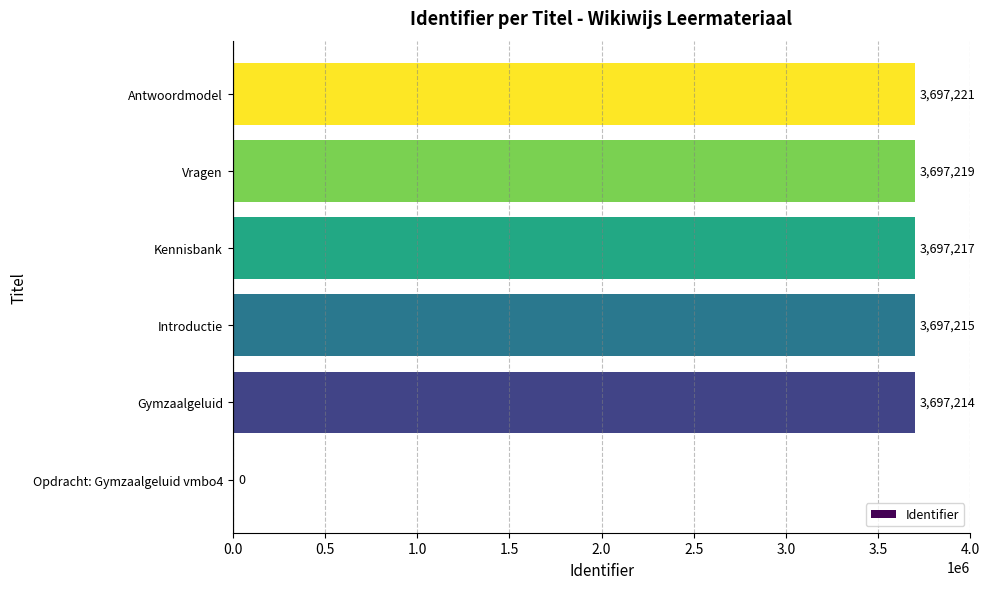

What is the change in value from Gymzaalgeluid to Kennisbank?

+3